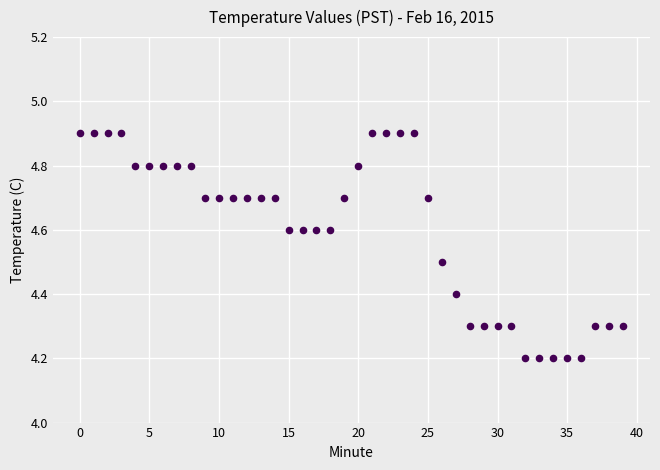

What is the range of Y values (max minus min)?

0.7